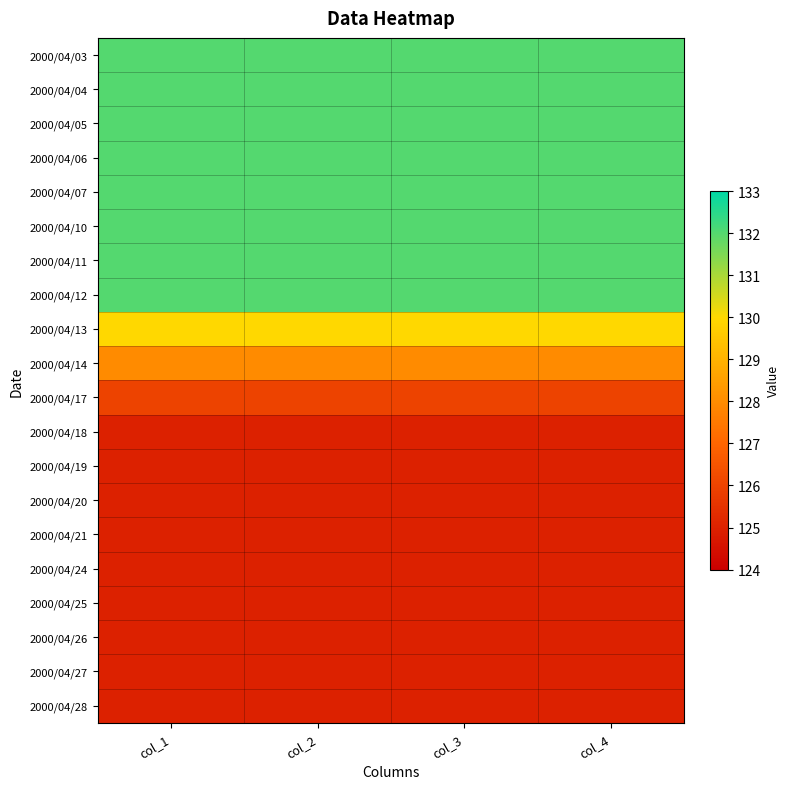

How many distinct data groups are displayed?

20